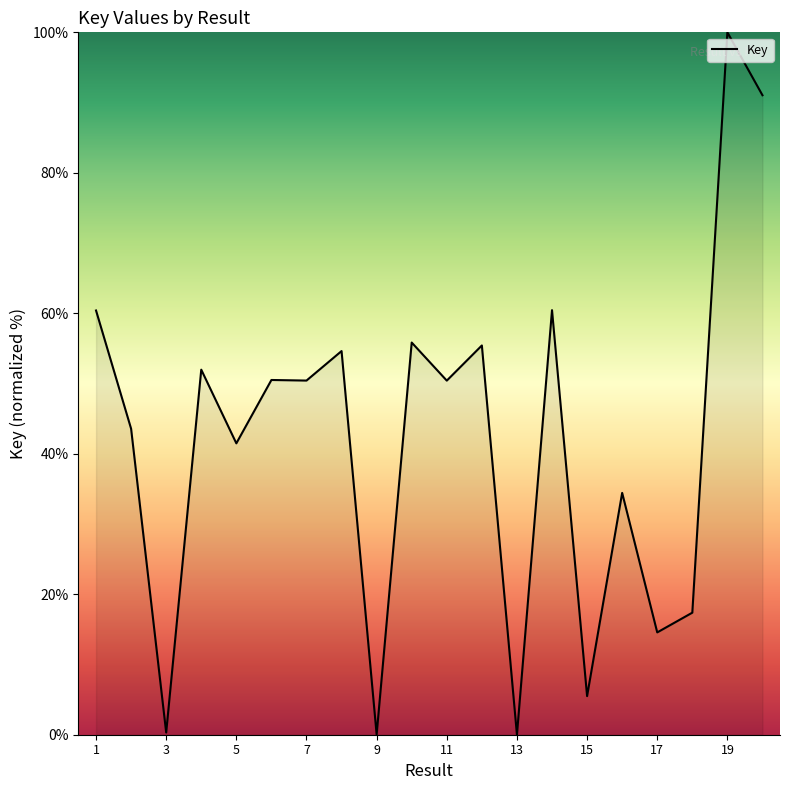

What is the difference between the maximum and minimum values?

100.0